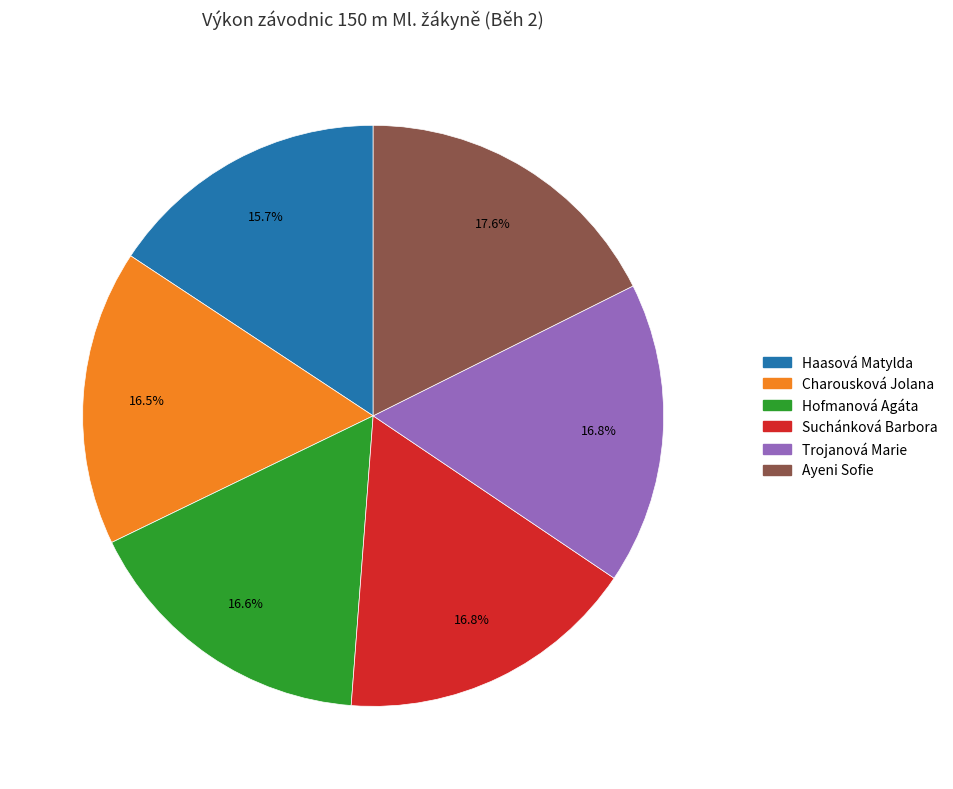

Which slice is the largest?

Ayeni Sofie